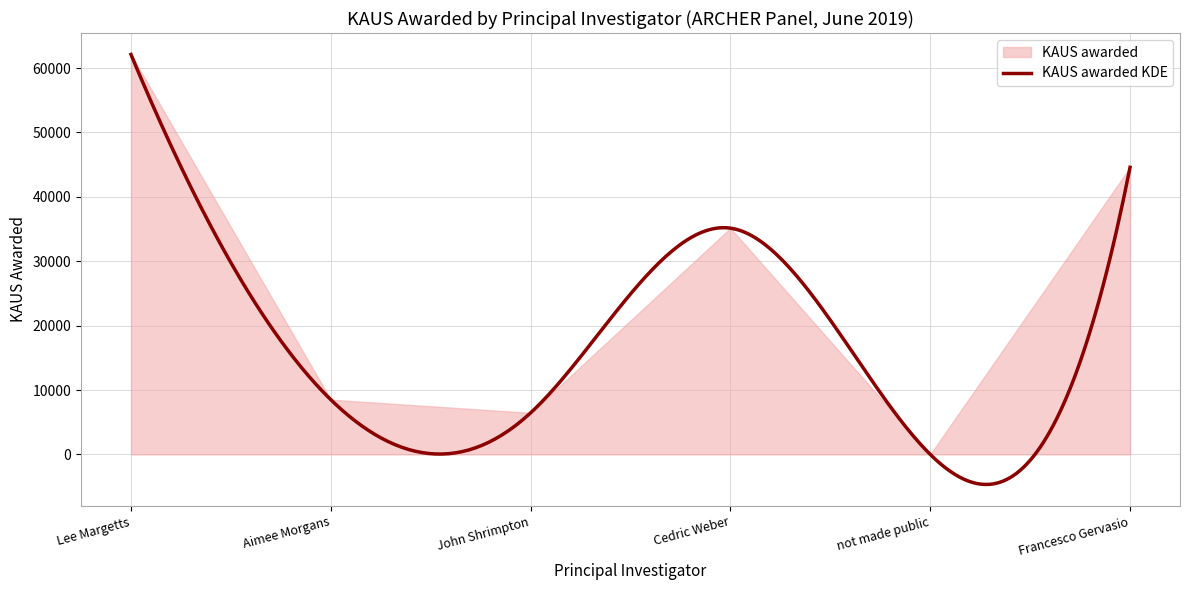

What is the value of the 3rd point from the left?

6451.2